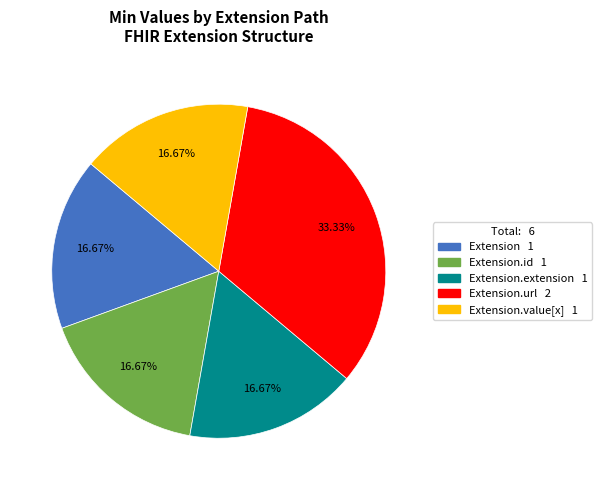

Is there any slice that represents more than half of the pie?

No